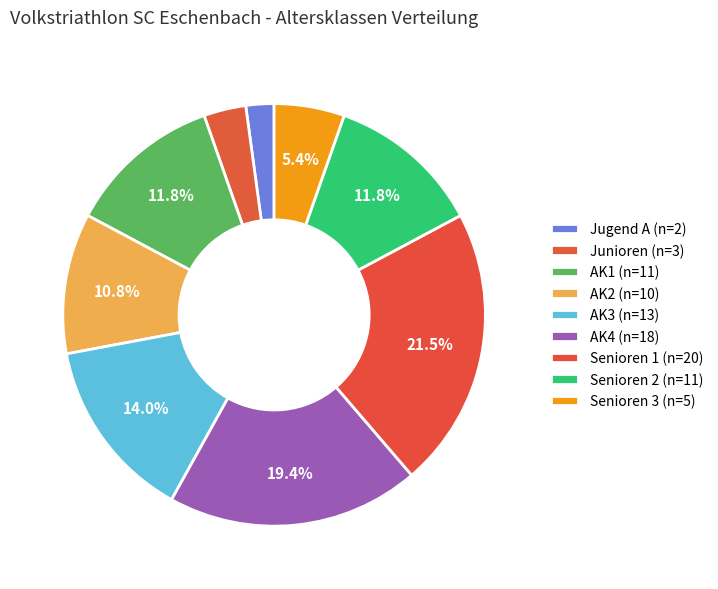

How many slices are in this pie chart?

9